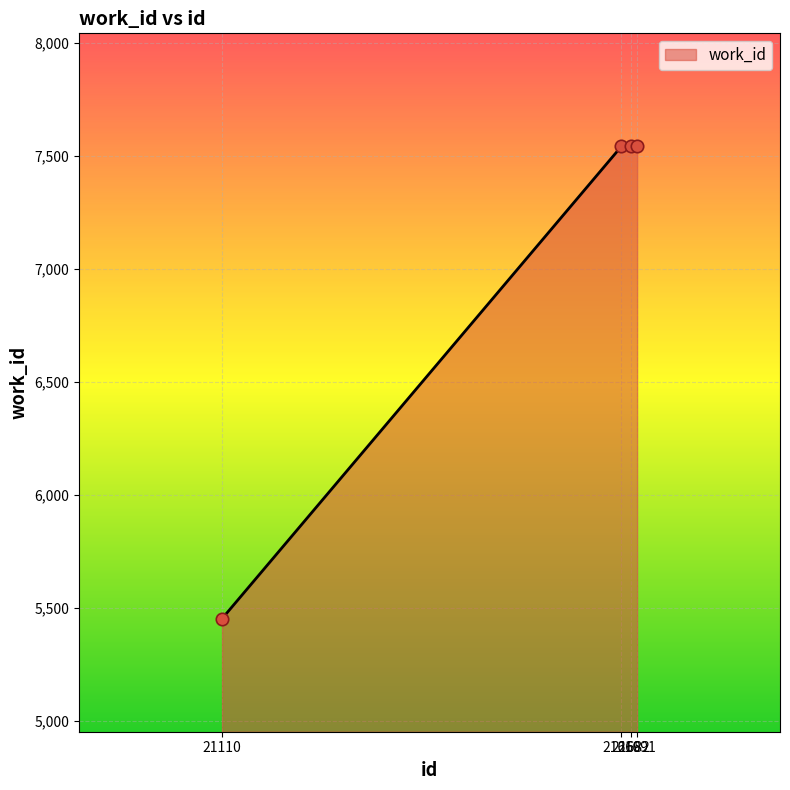

True or false: the data has more than 2 interior local peaks.

False